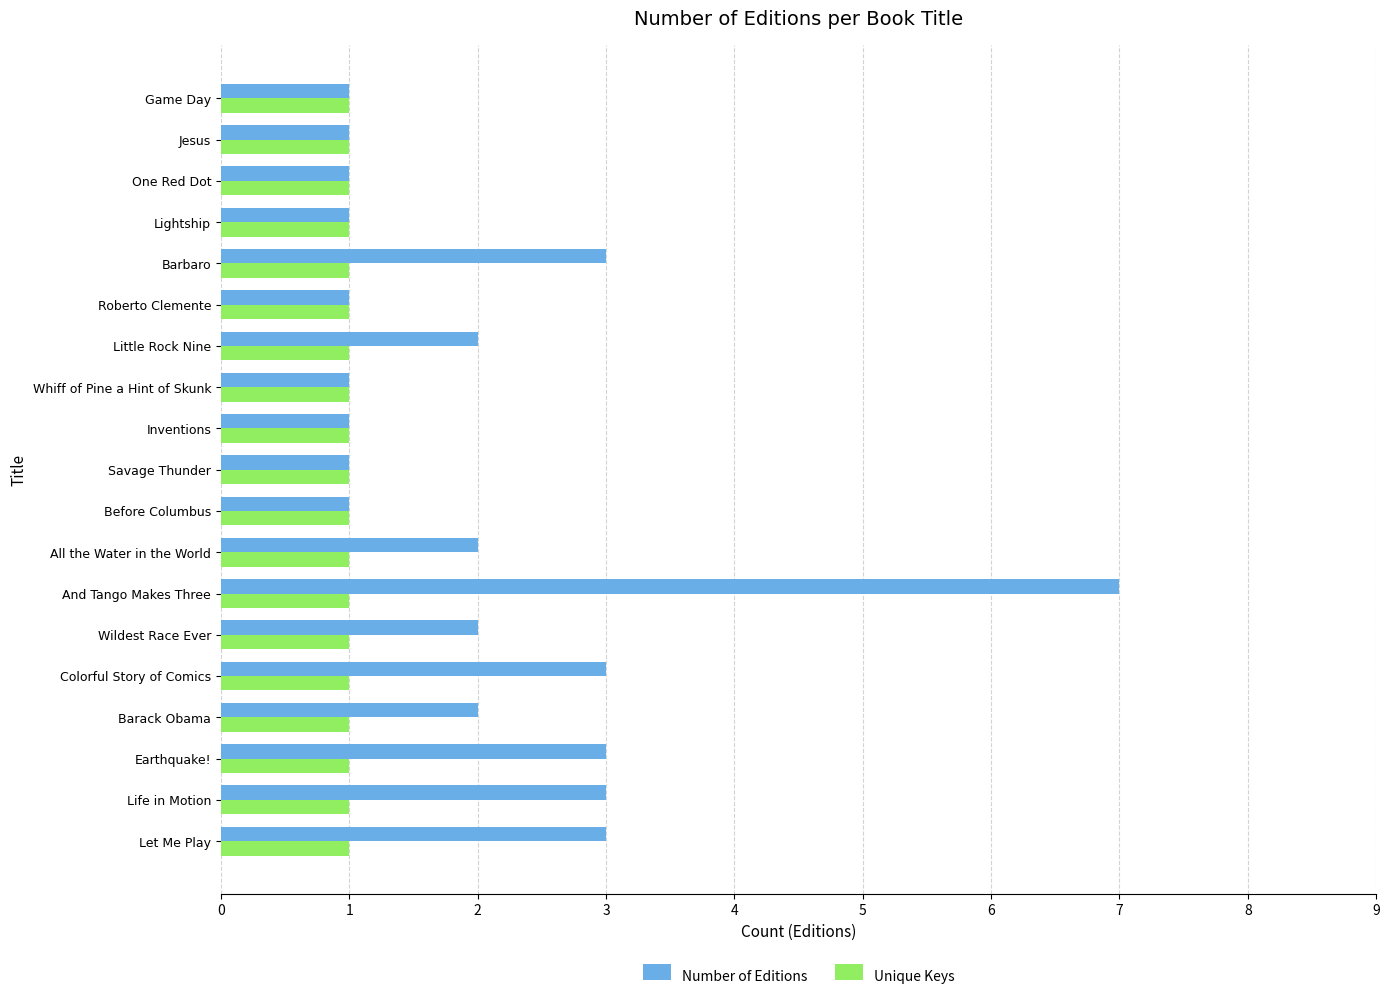

What is the difference between the maximum and minimum values in the Number of Editions series?

6